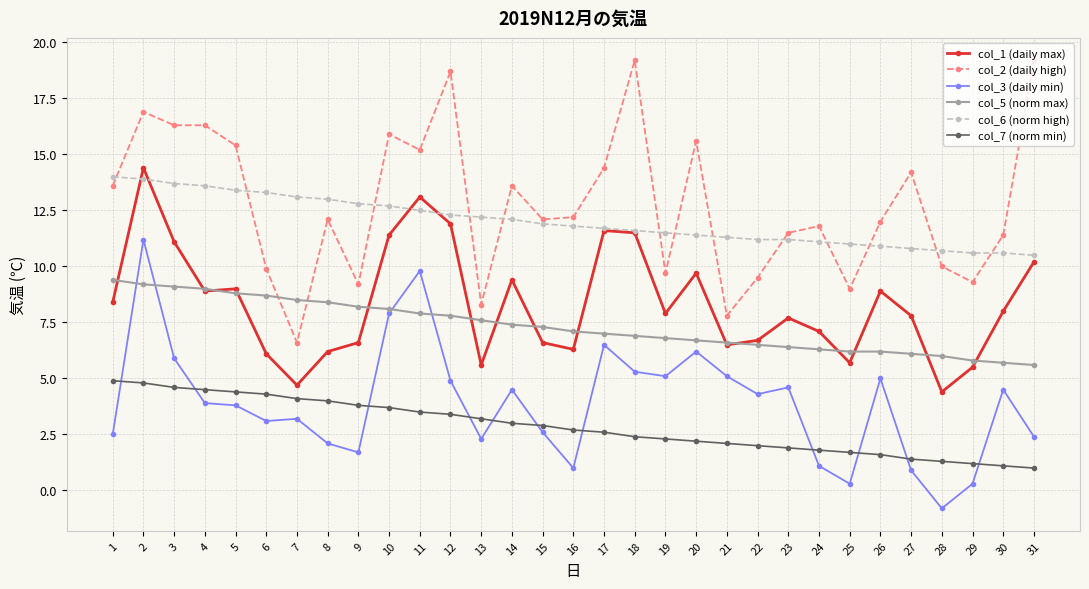

Where do col_3 (daily min) and col_7 (norm min) first cross each other?

1 and 2